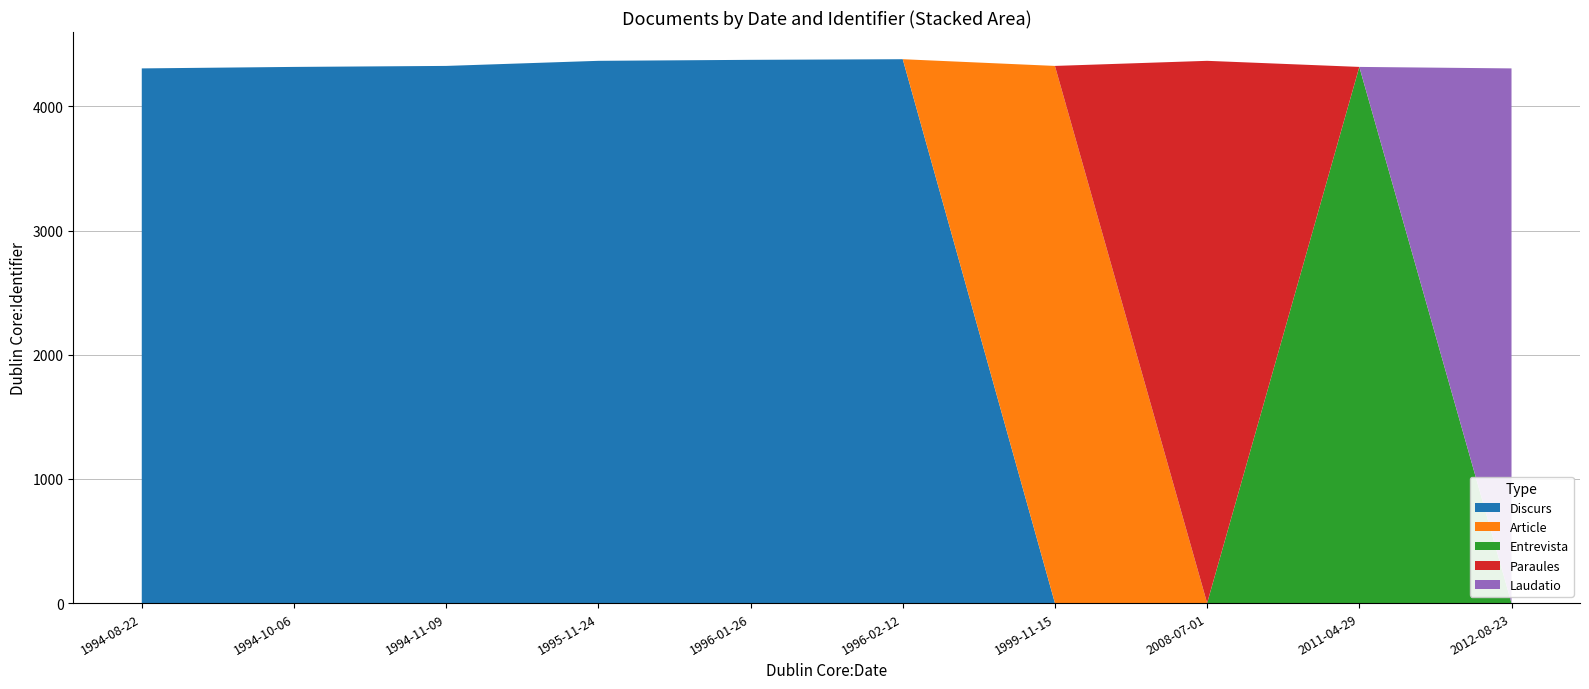

The value of Discurs at 1995-11-24 is 7421. True or false?

False